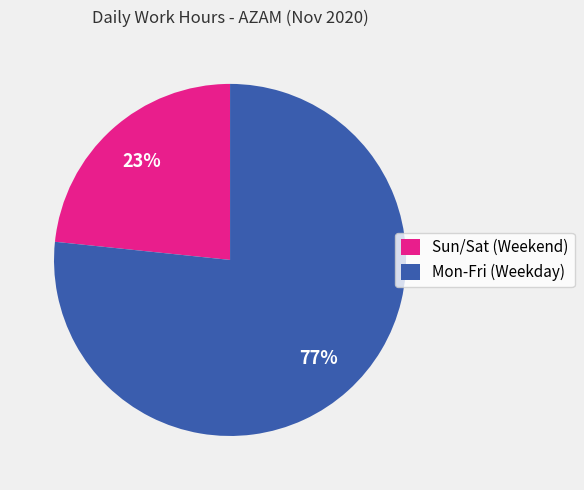

Is the sum of Mon-Fri (Weekday) and Sun/Sat (Weekend) greater than half?

Yes